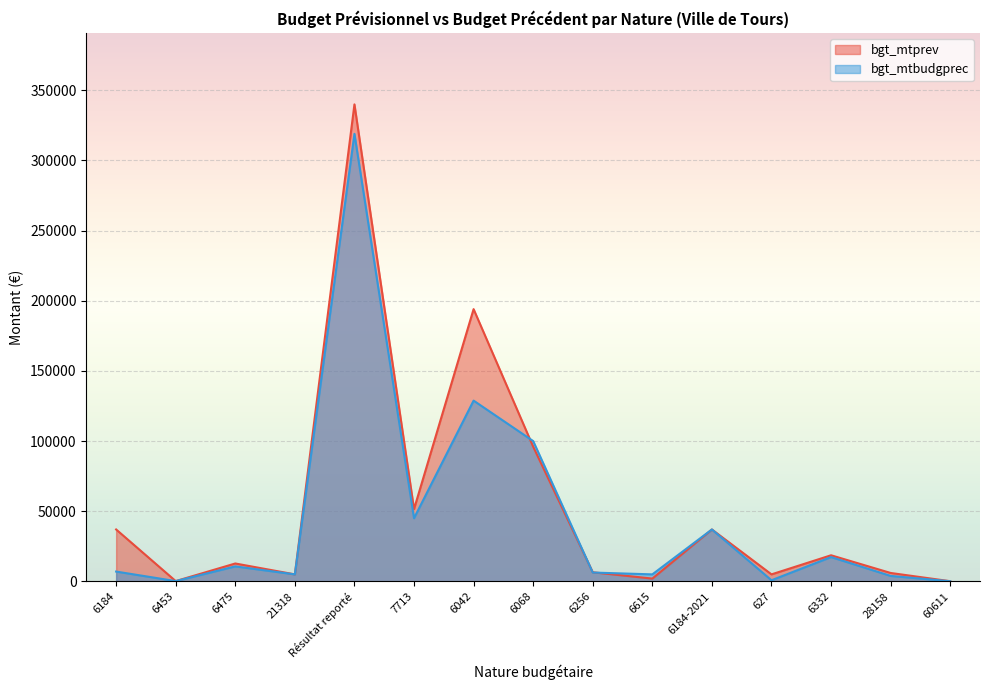

Is the value of bgt_mtprev at 6256 greater than the value of bgt_mtbudgprec at 6256?

Yes